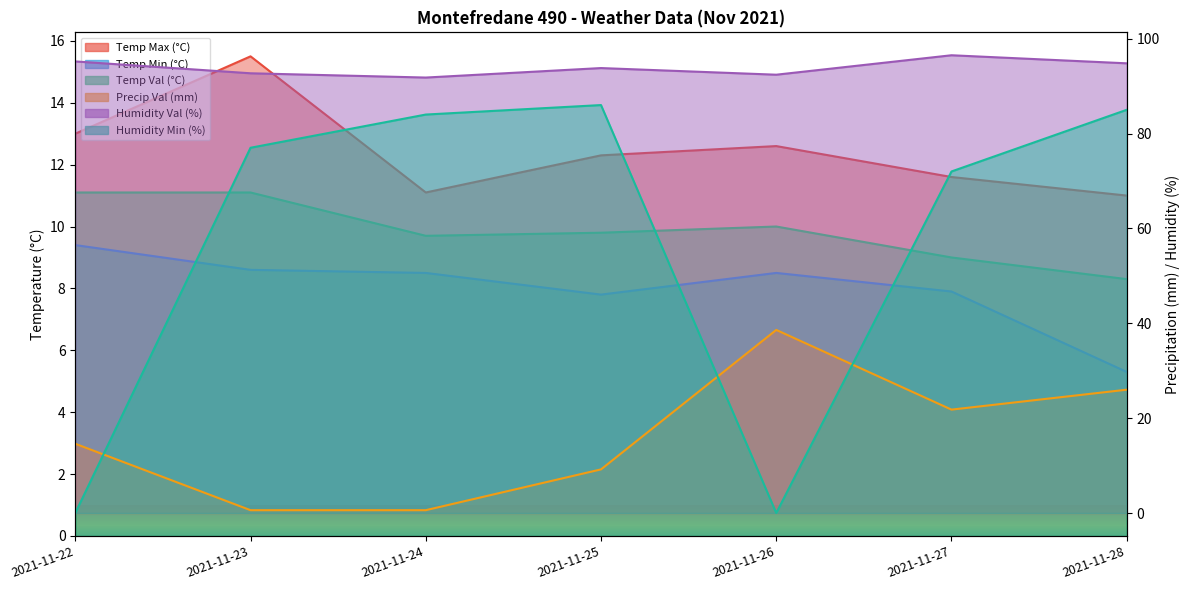

What is the greatest value displayed?

96.5